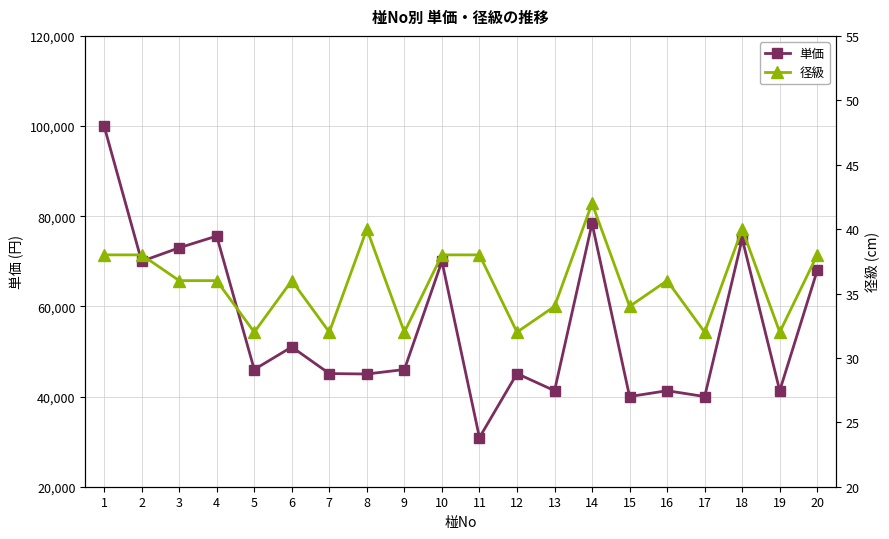

At how many categories does at least one series exceed 89577?

1